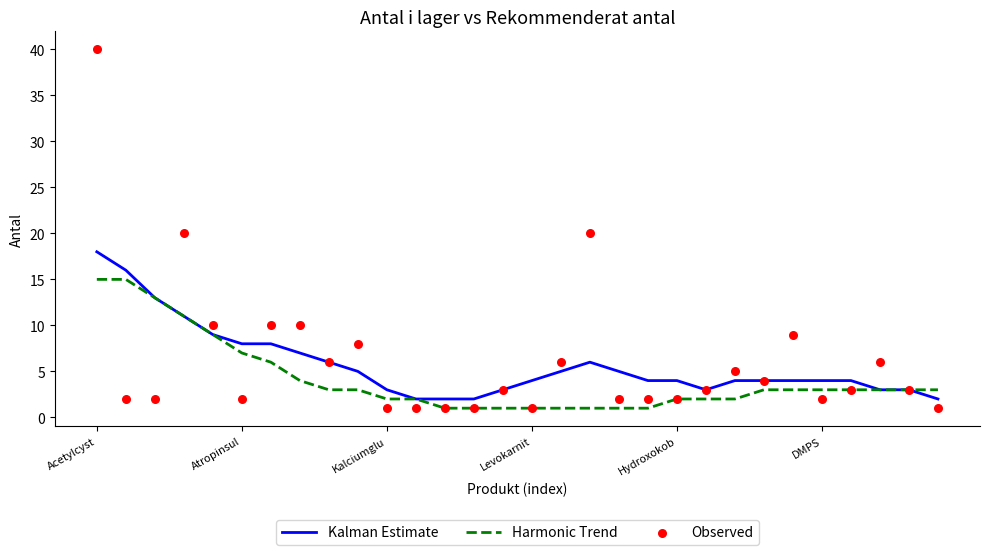

What is the maximum value for Harmonic Trend?

15